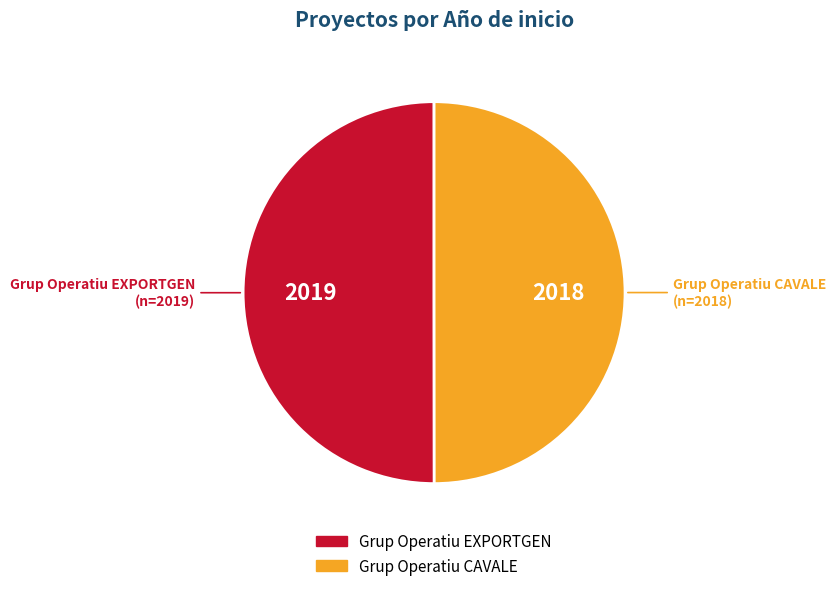

Combined, do Grup Operatiu CAVALE and Grup Operatiu EXPORTGEN account for over 50%?

Yes